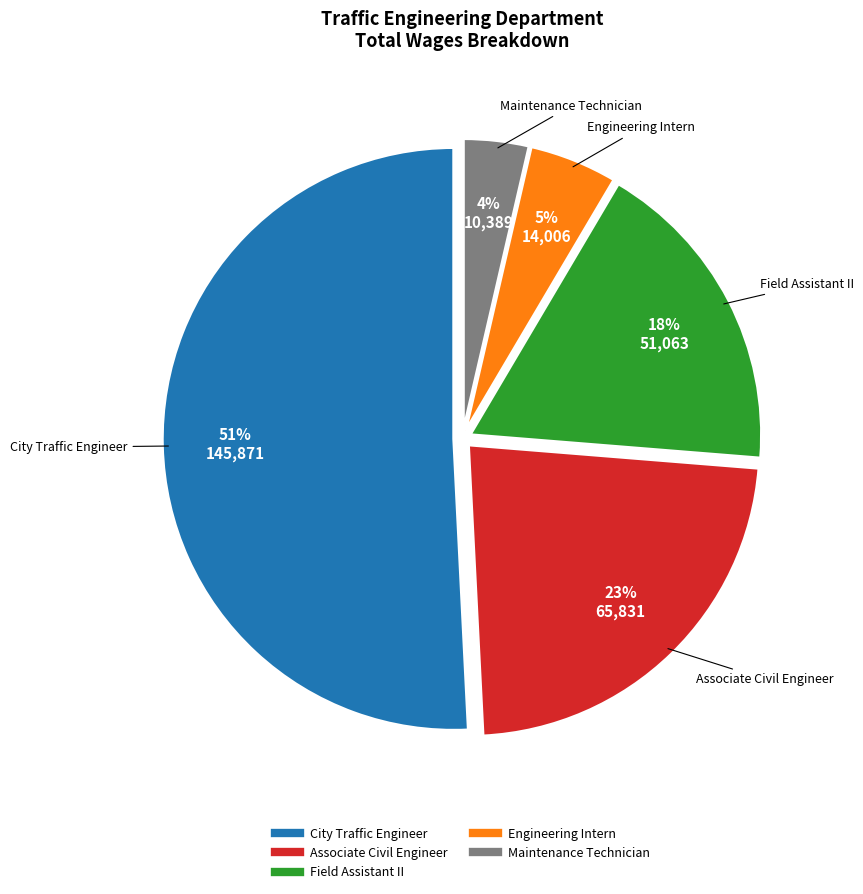

What is the largest slice in the pie chart?

City Traffic Engineer